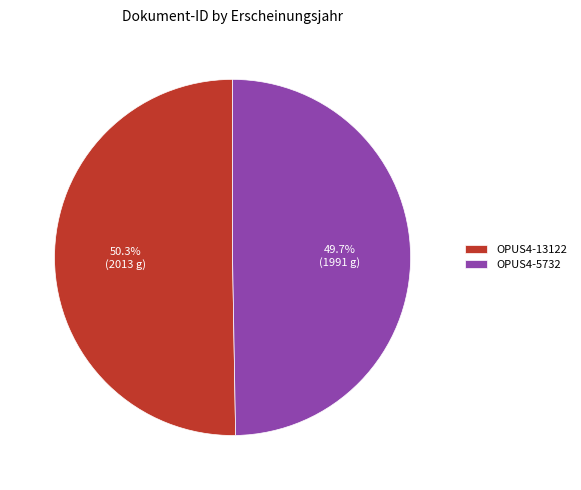

To the nearest percent, what is the combined percentage of OPUS4-5732 and OPUS4-13122?

100%